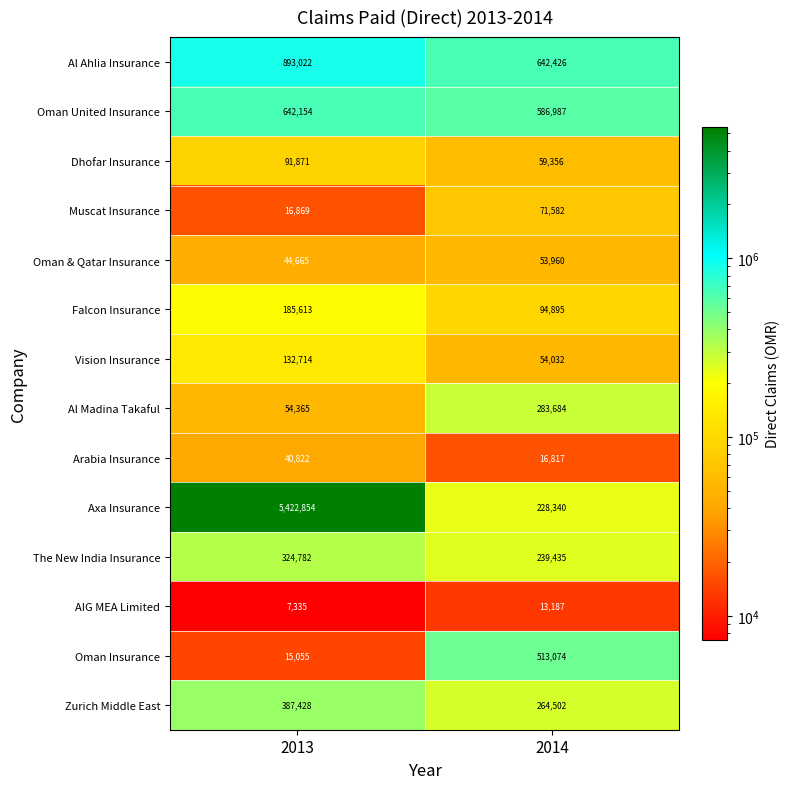

Between 2013 and 2014, which series saw the biggest shift?

Axa Insurance